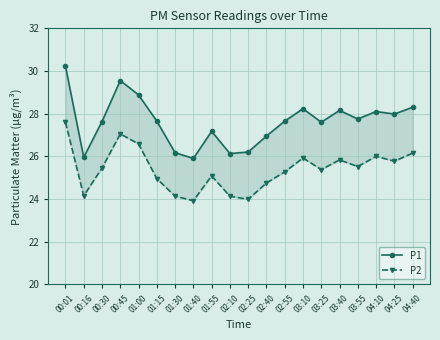

What is the label of the 20th point from the right?

00:01